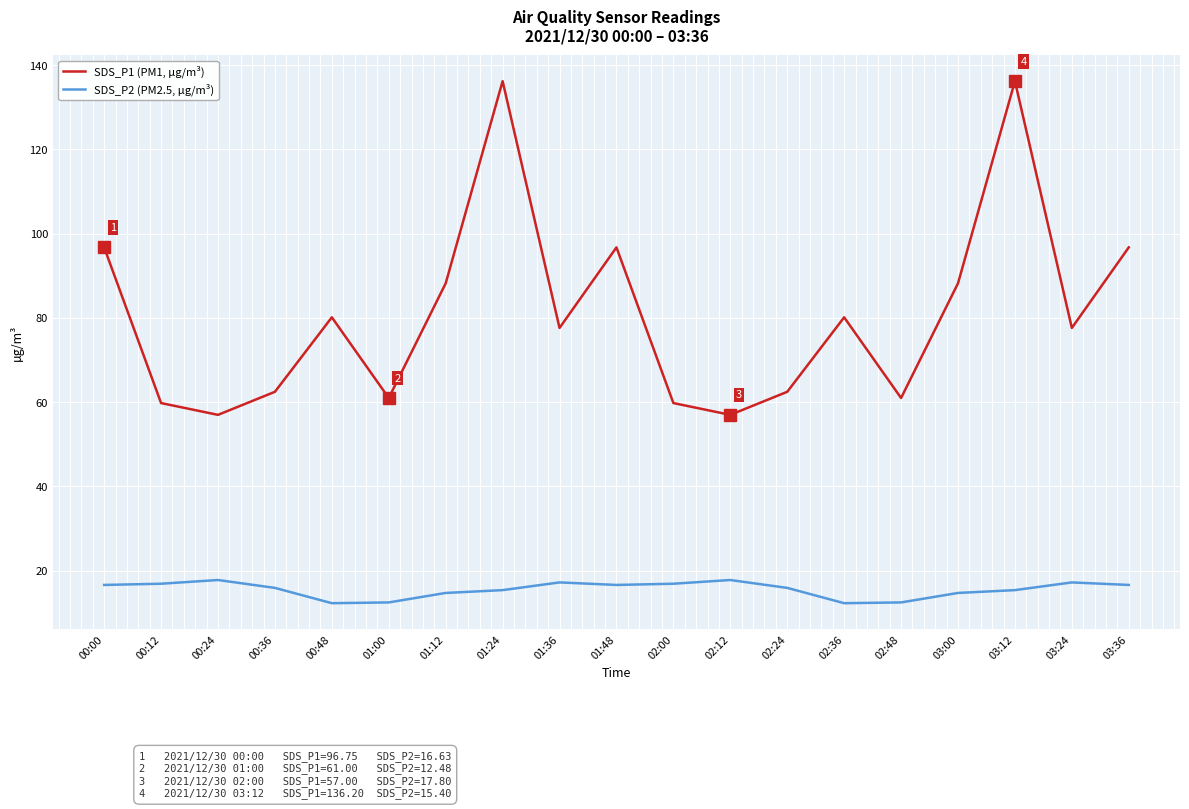

How many distinct data groups are displayed?

2